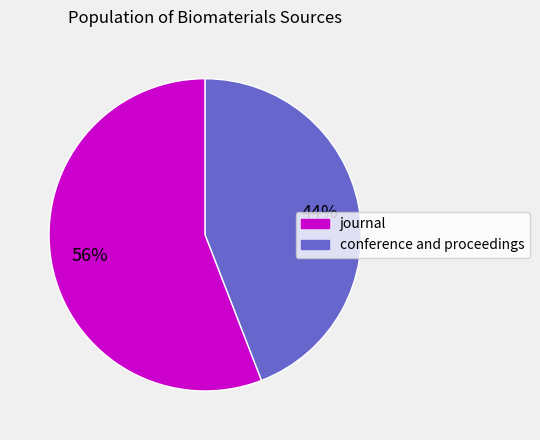

Do journal and conference and proceedings together represent more than half of the pie?

Yes